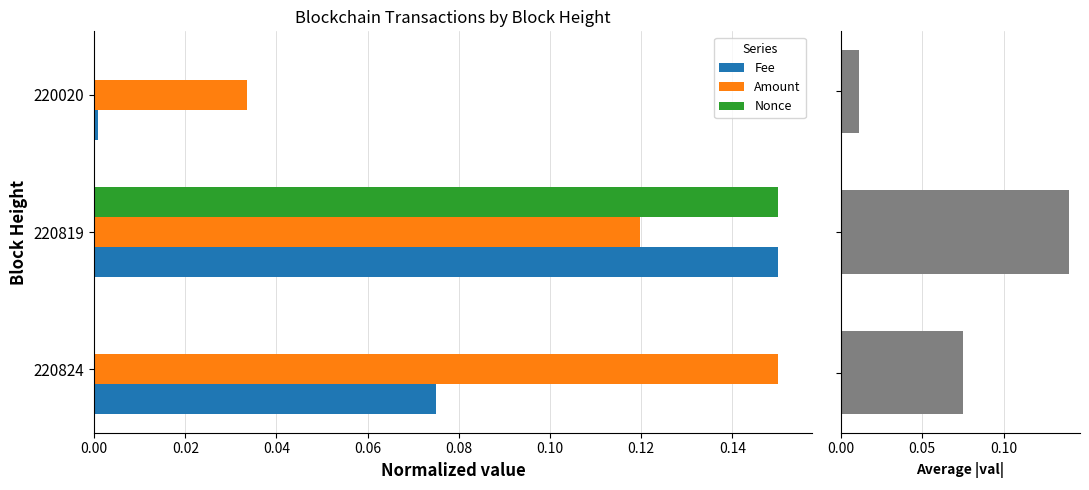

What is the sum of all Average |val| values?

0.2